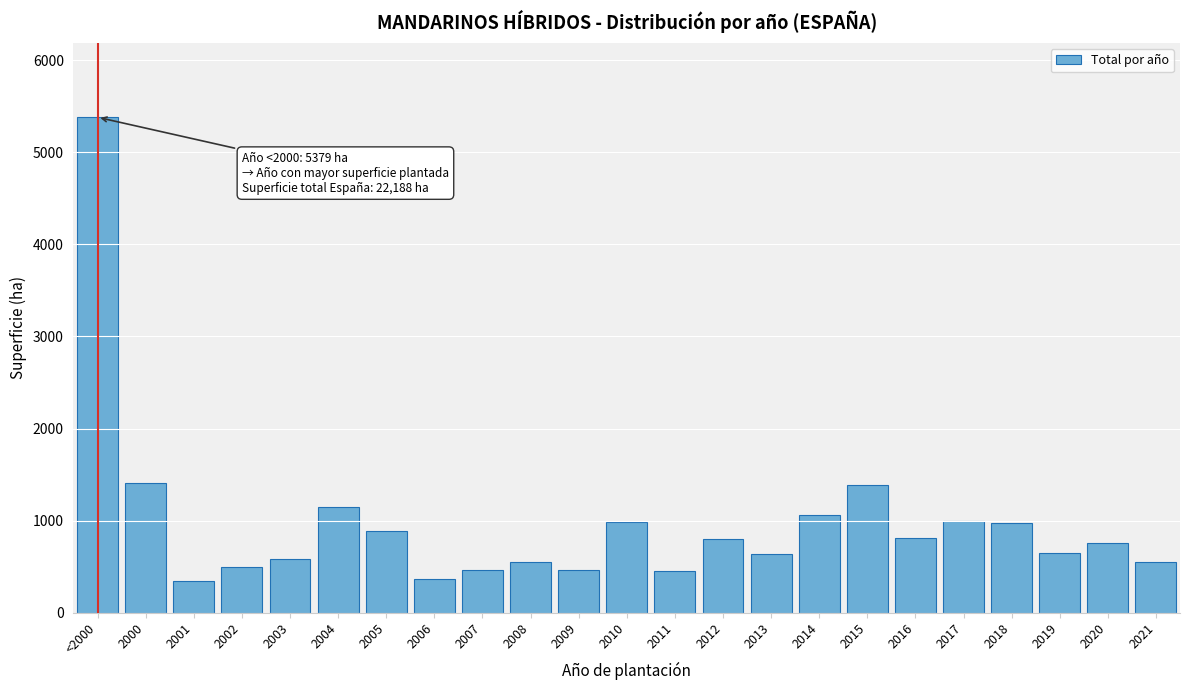

Where is the data nearest to the value 2862?

2000